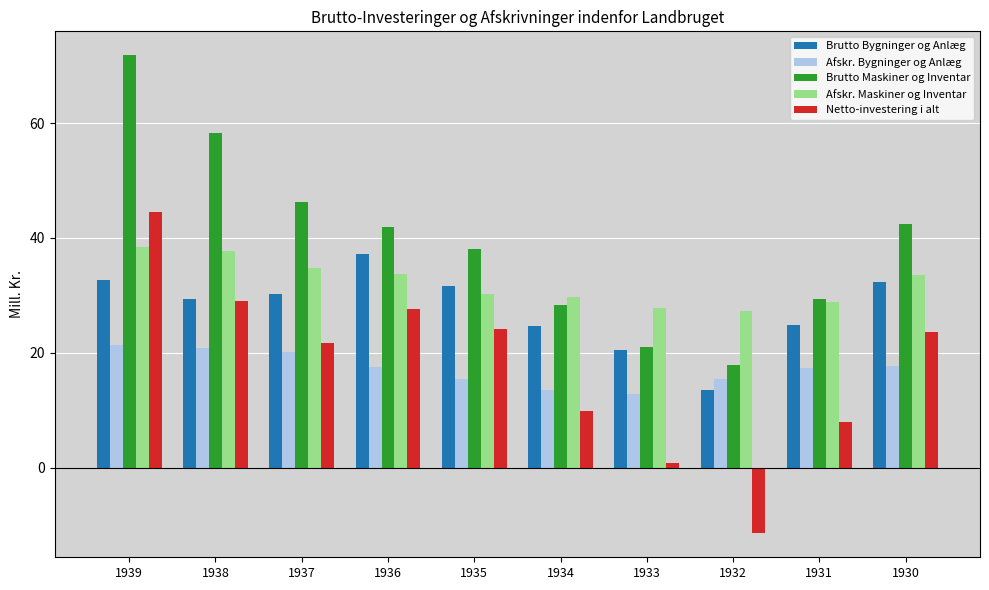

What is the total value across all series at 1934?

106.2